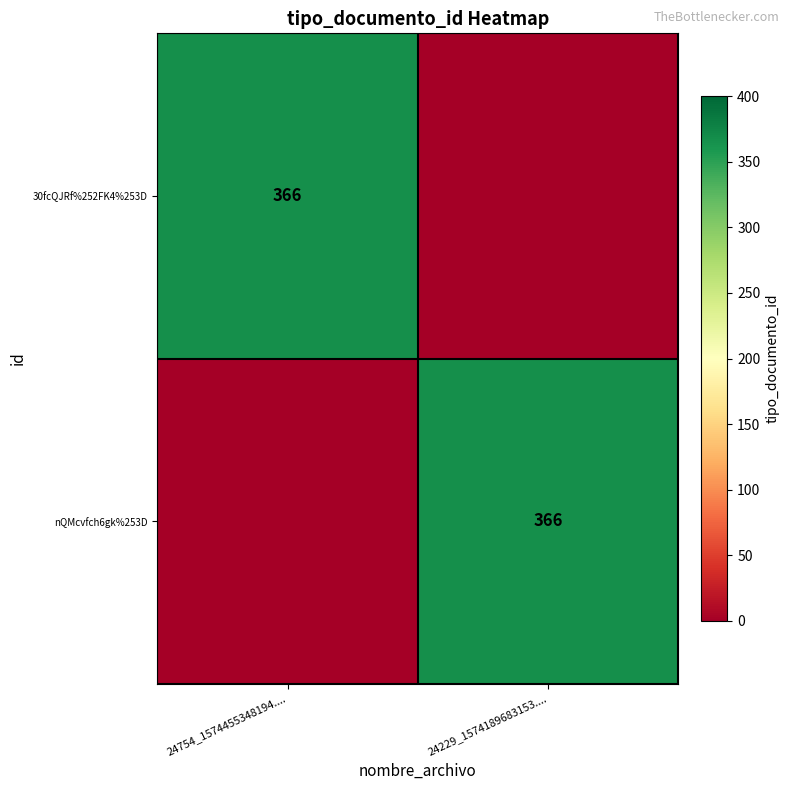

Is it true that nQMcvfch6gk%253D equals 366 at 24229_1574189683153....?

True